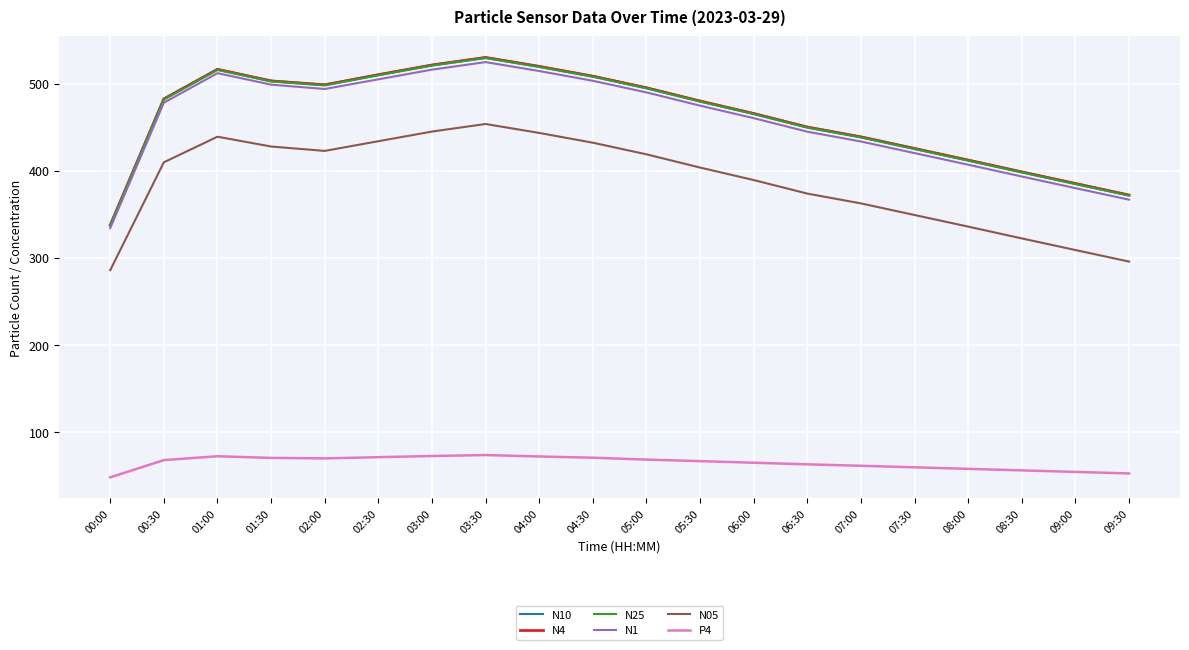

Where is the first local minimum for N05?

02:00